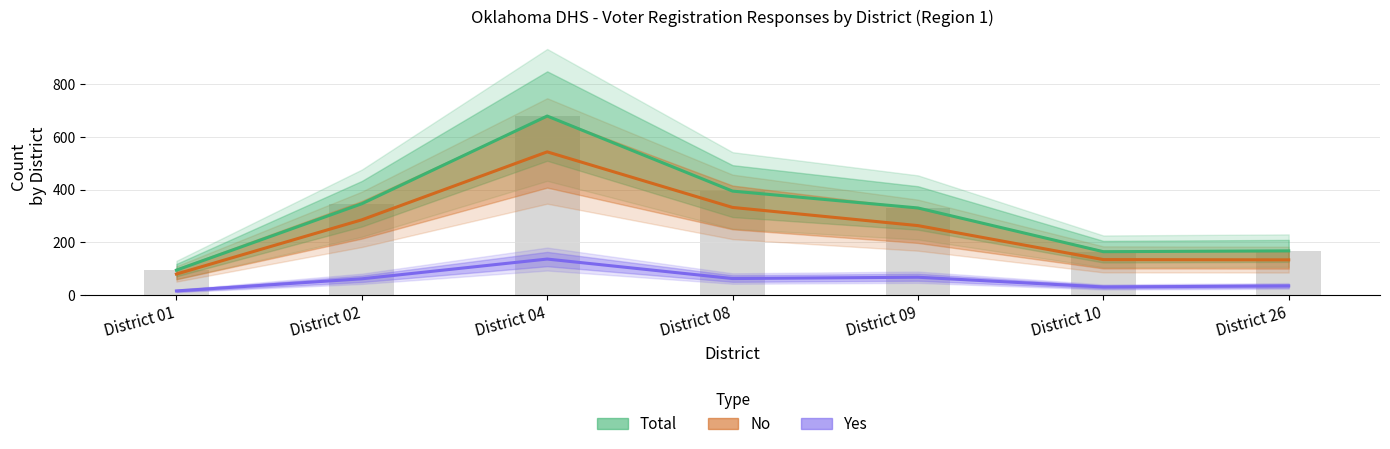

How many categories are shown in the chart?

7